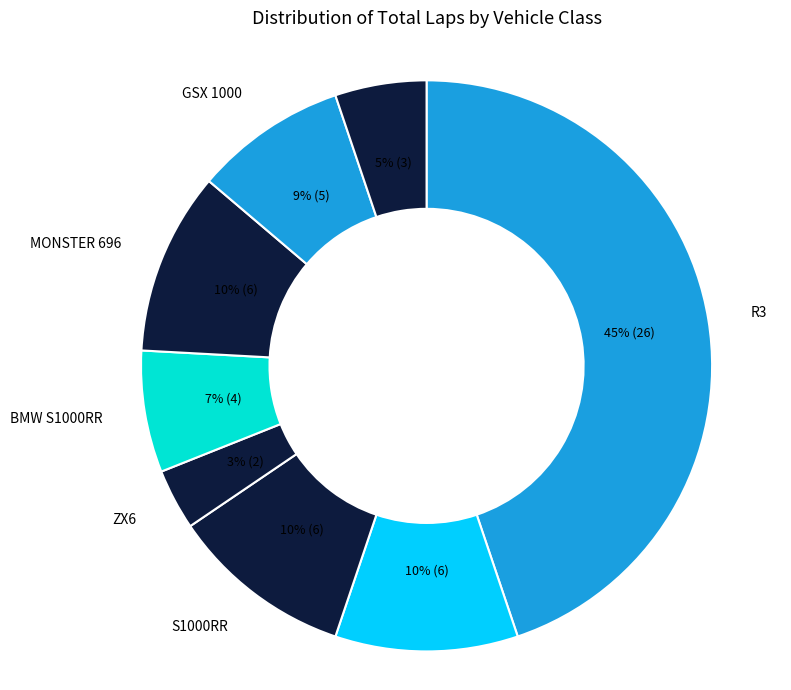

What percentage is the ZX6 slice, to the nearest percent?

3%